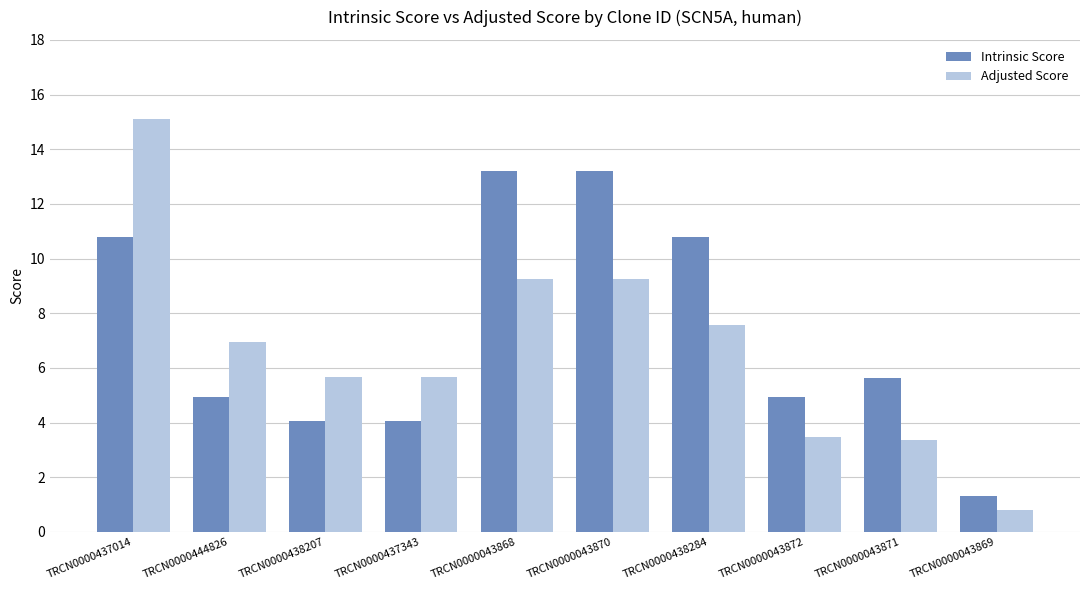

What position from the right is TRCN0000437014?

10